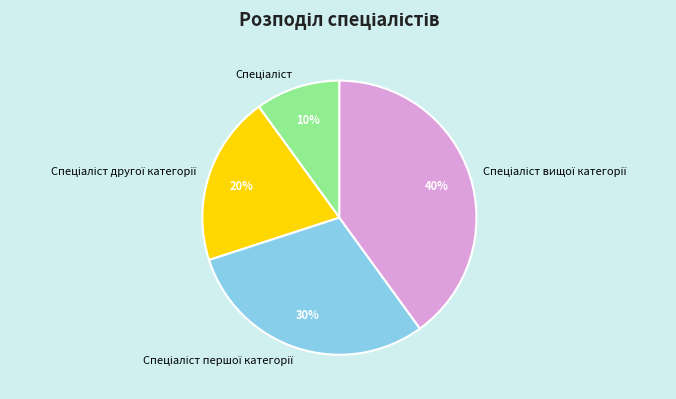

To the nearest percent, what is the difference between the largest and smallest slice percentages?

30%